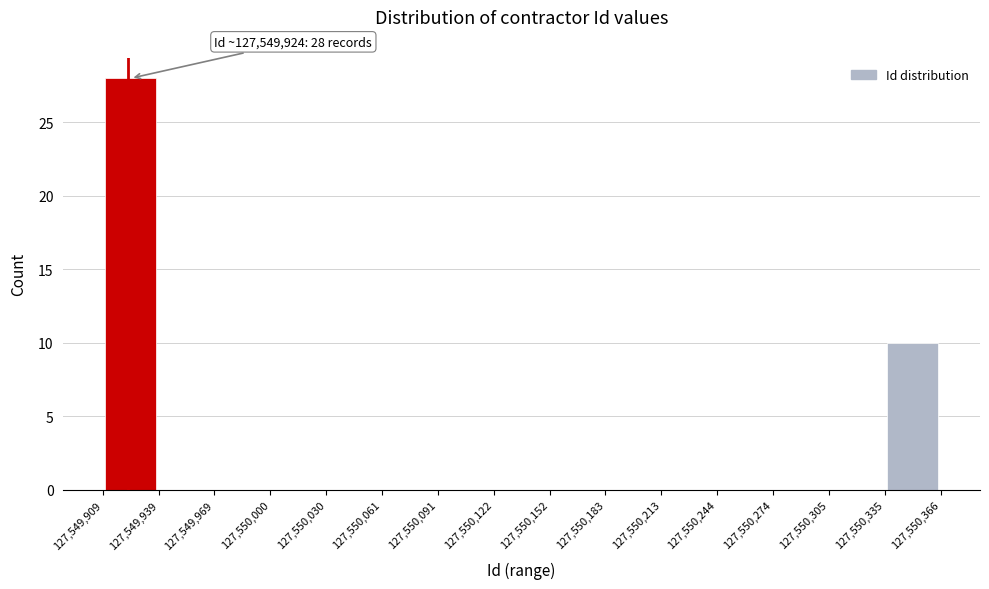

Which range on the x-axis has the tallest bar?

127,549,909 to 127,549,939